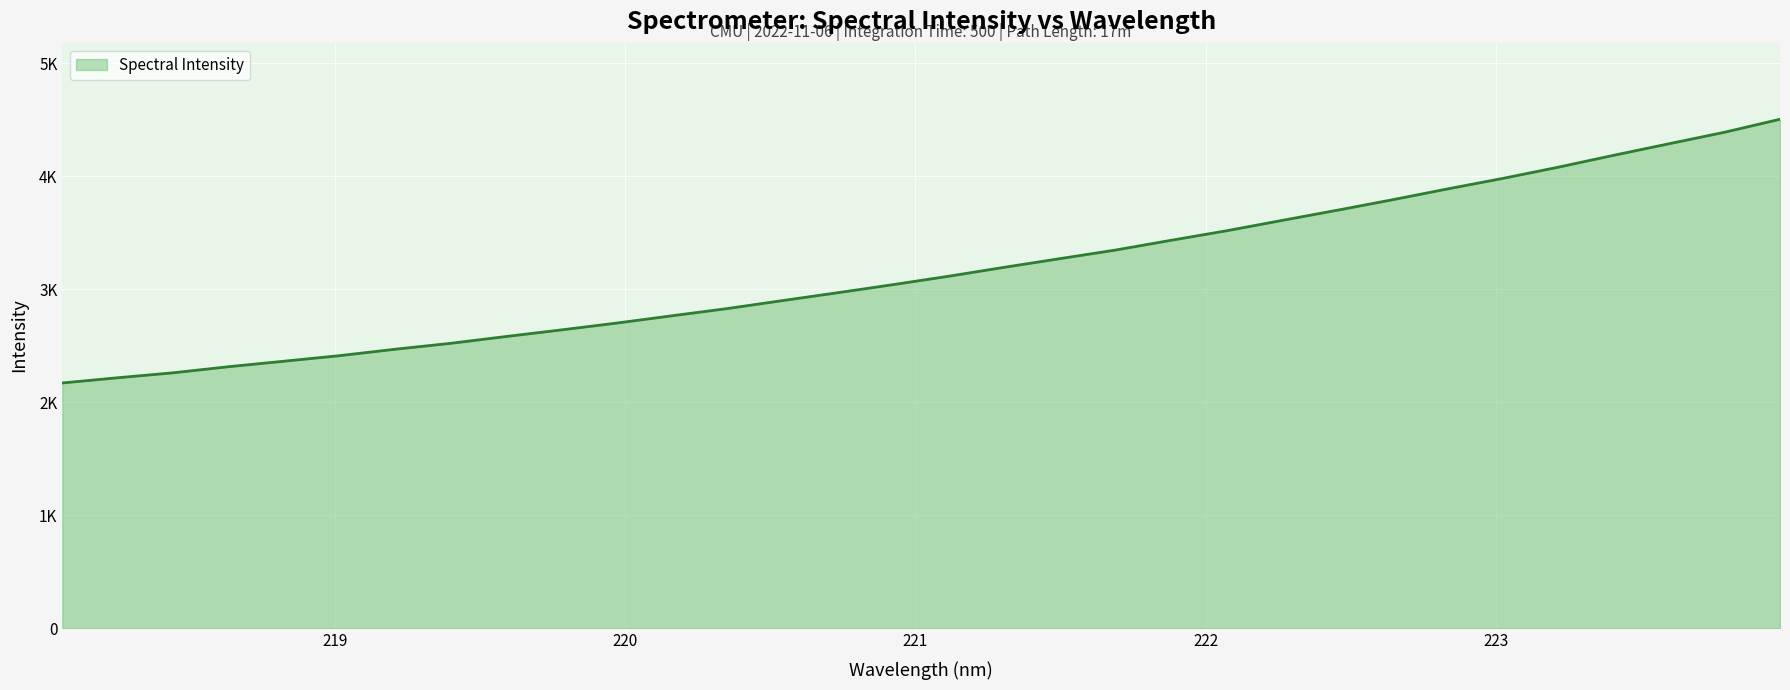

Is this an area chart (filled region under the line)?

Yes